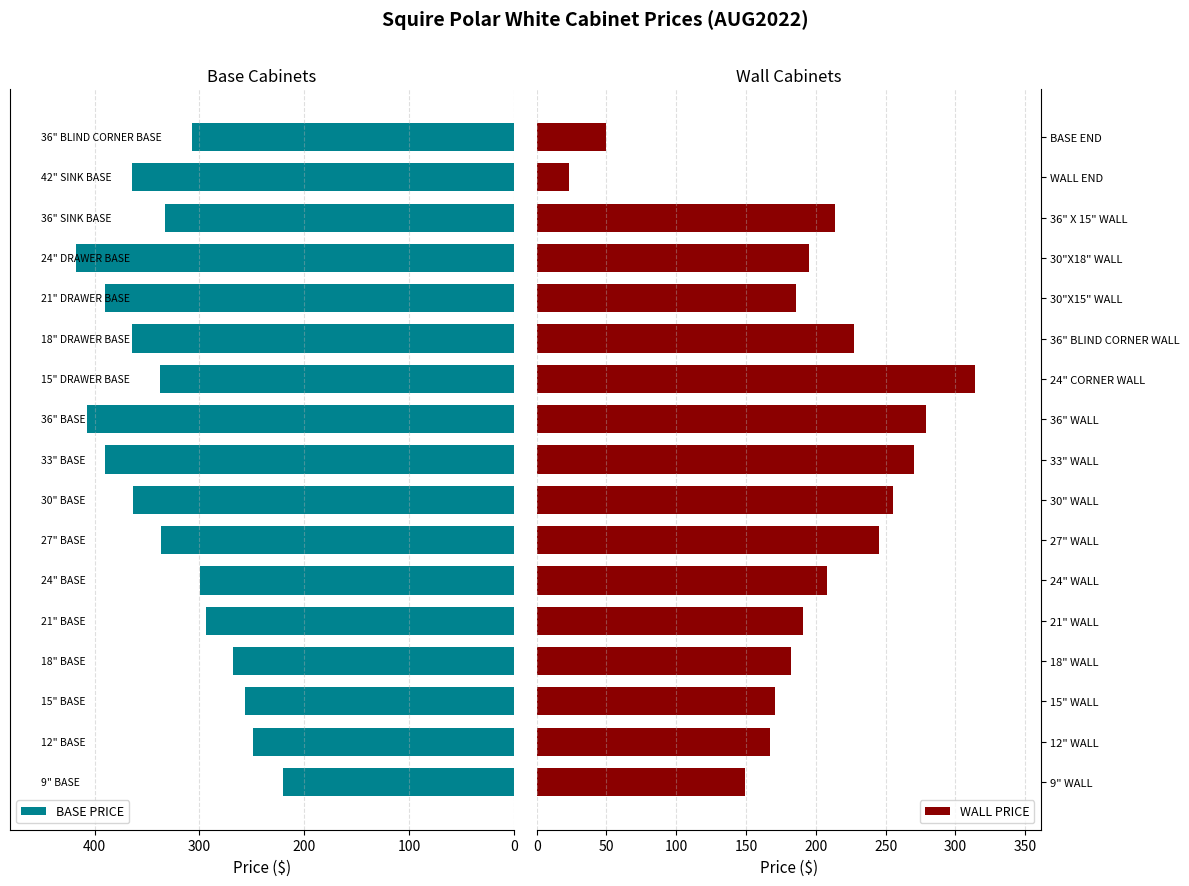

Rank the series by their maximum value, from lowest to highest.

WALL PRICE, BASE PRICE